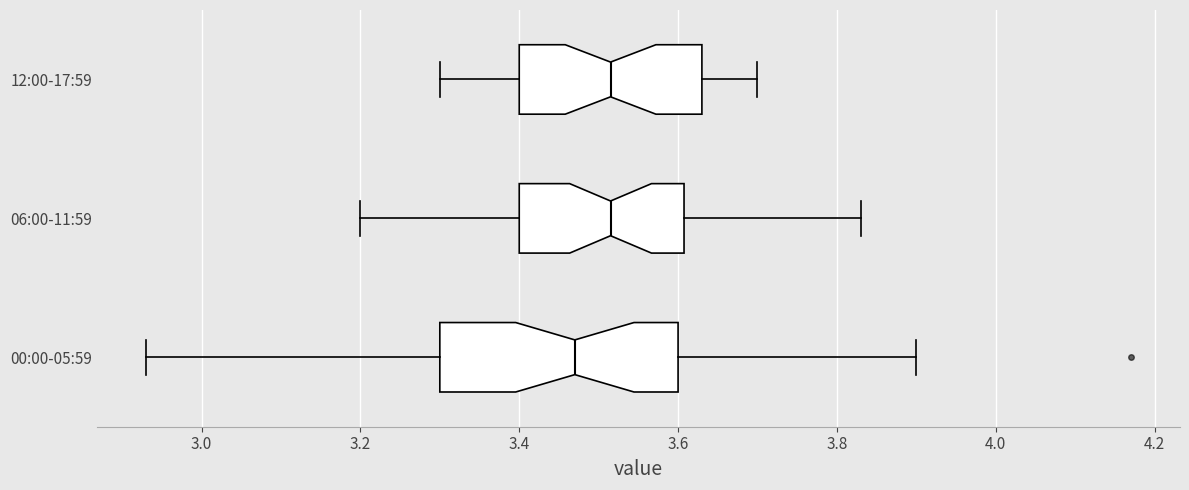

Where does the median line of the box for 12:00-17:59 sit on the x-axis? The values are not printed on the chart, so give them approximately, as read against the axis.

3.52